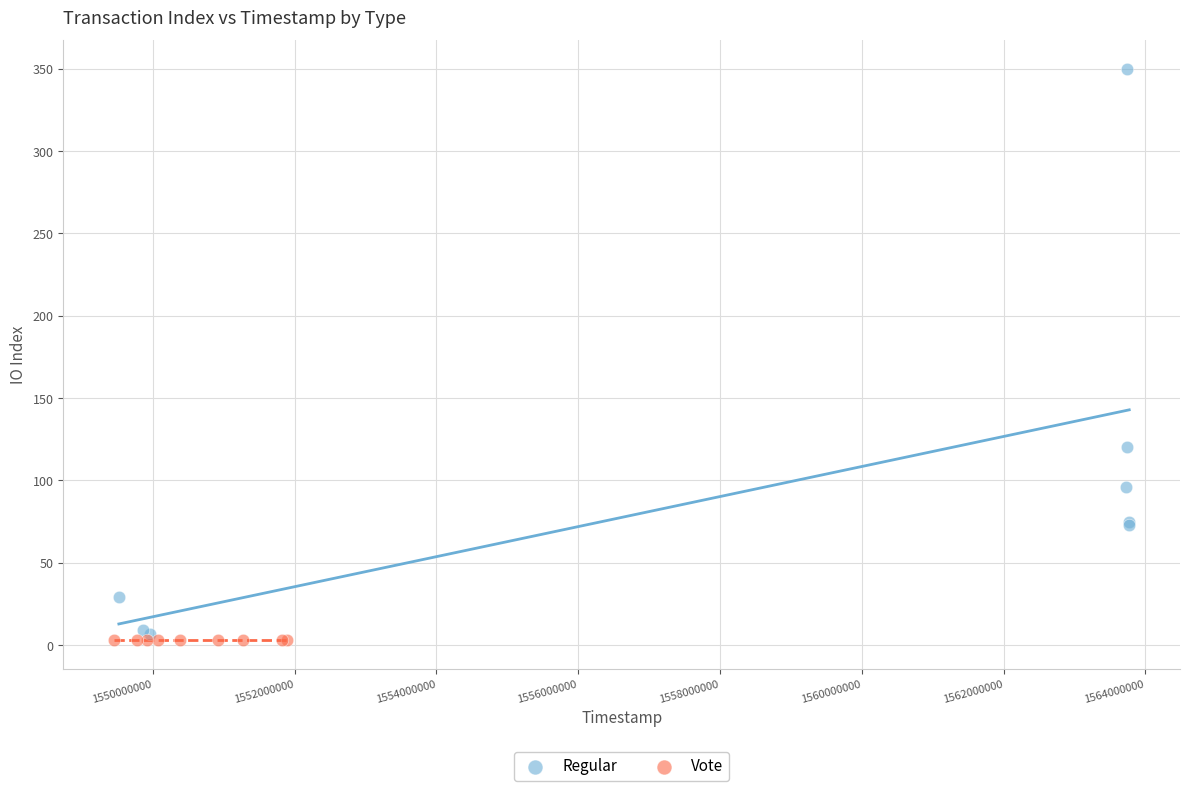

Which series contains the highest Y value?

Regular